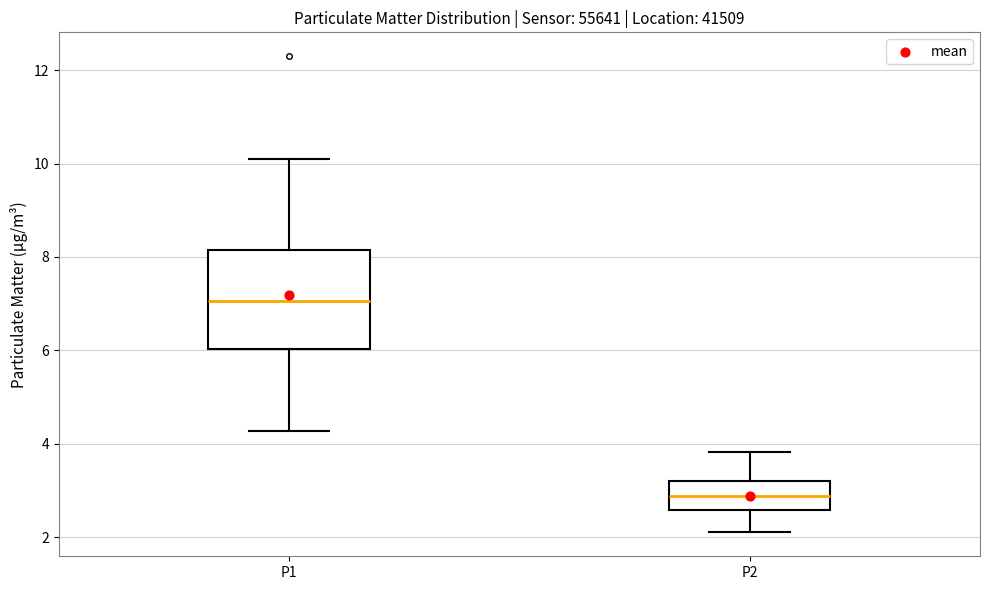

Which box has the lowest median line?

P2